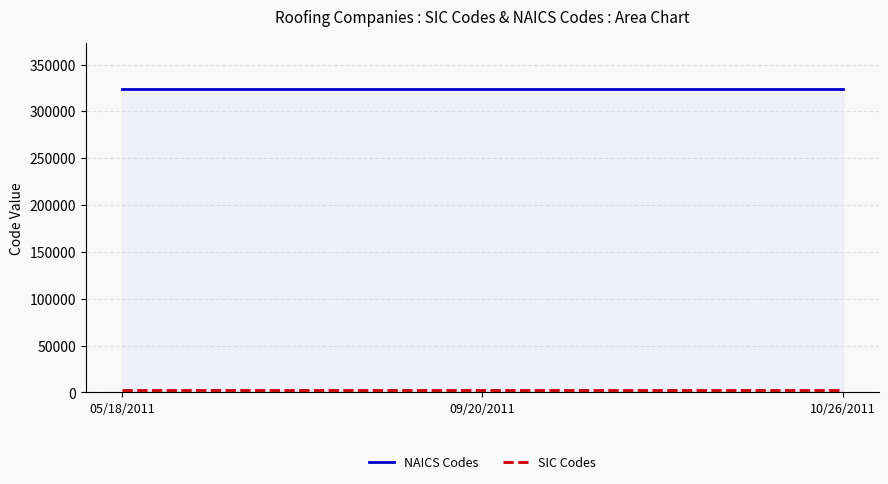

Does the chart have visible grid lines?

Yes